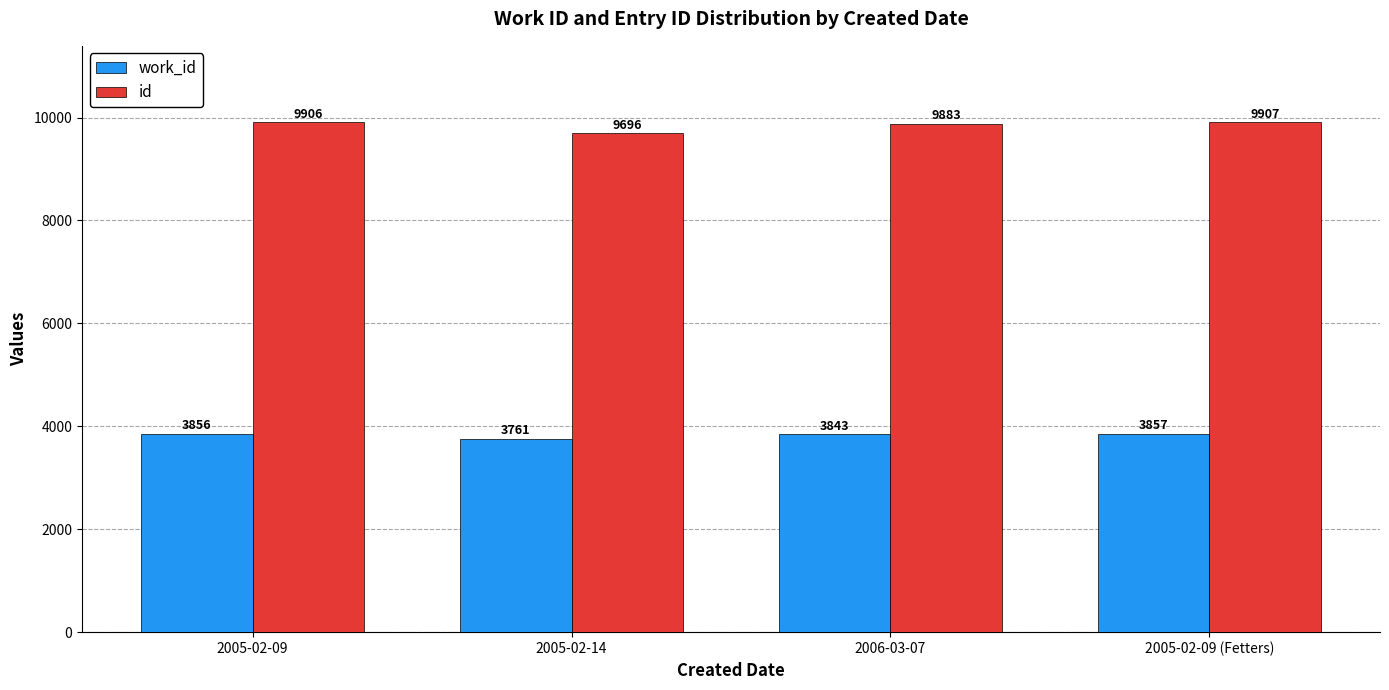

What is the difference between the maximum and minimum values in the id series?

211